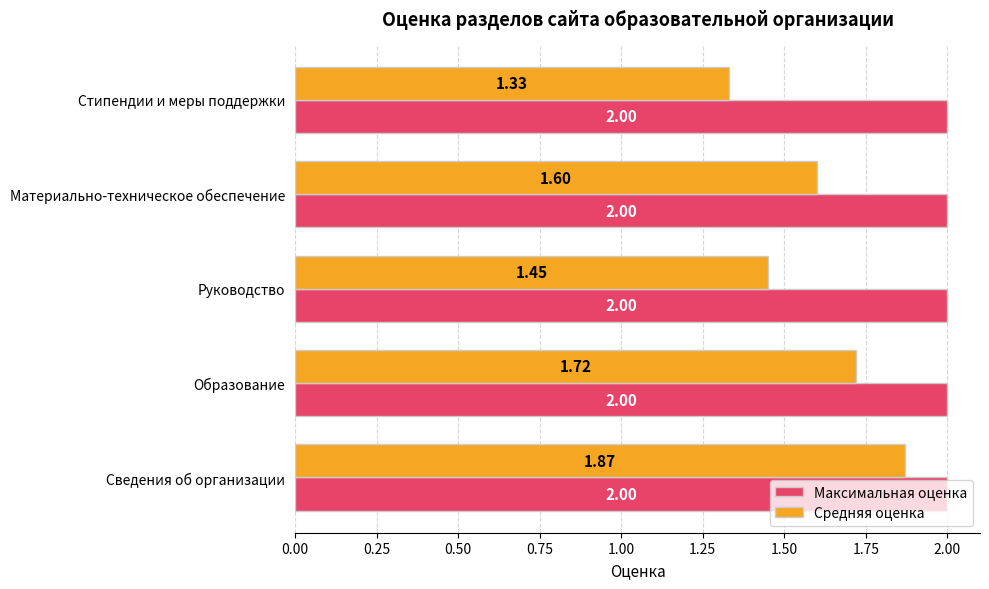

Which series has the largest total across all categories?

Максимальная оценка